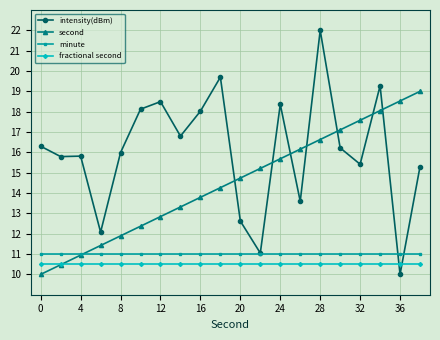

Is this an area chart (filled region under the line)?

No